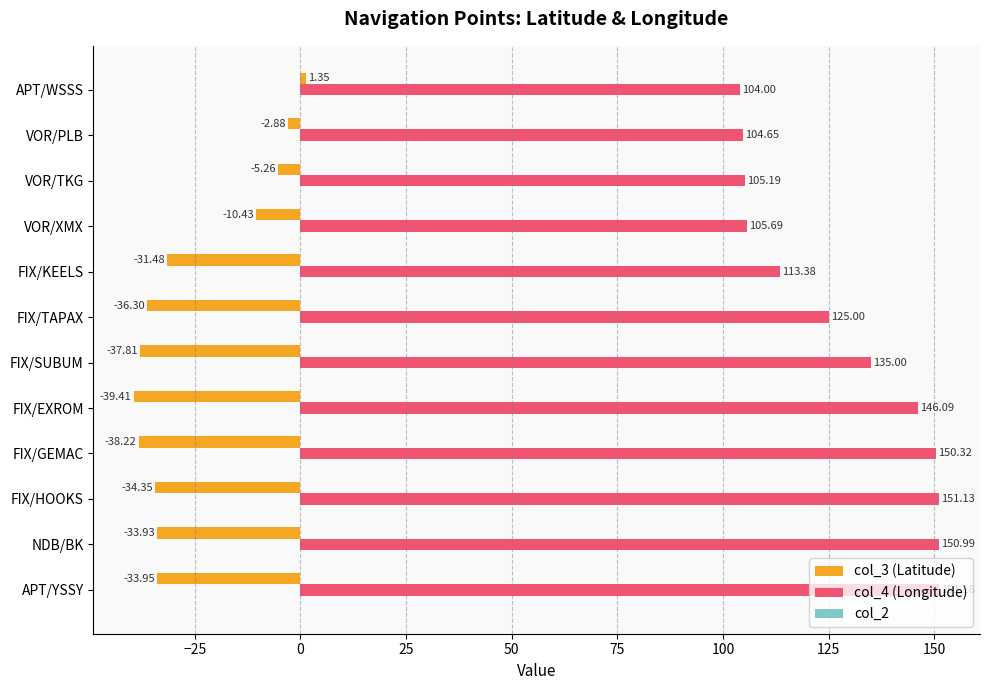

How many data points in col_3 (Latitude) are less than -33?

7